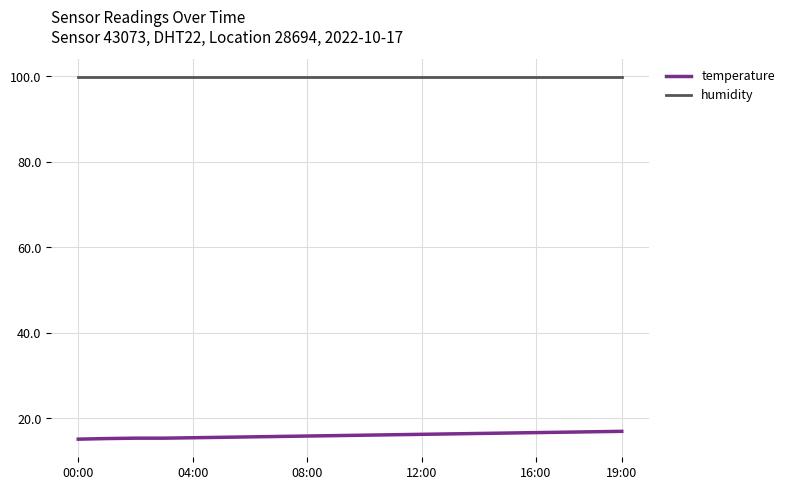

True or false: humidity and temperature intersect in this chart.

False